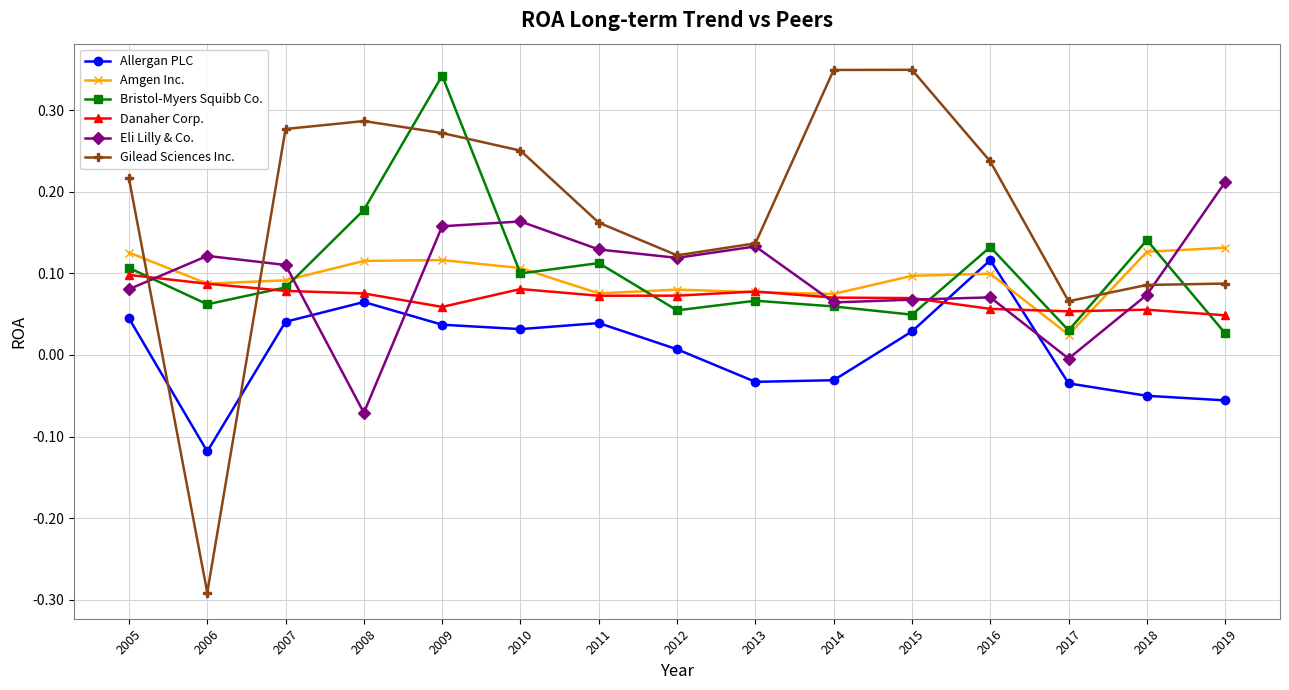

Which series has the largest range (max minus min)?

Gilead Sciences Inc.